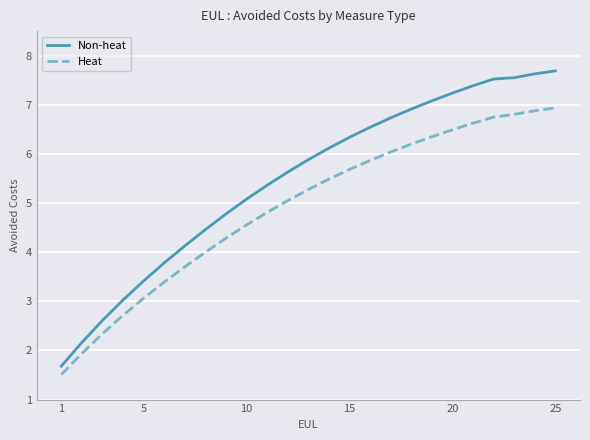

True or false: Heat and Non-heat cross at least once.

False